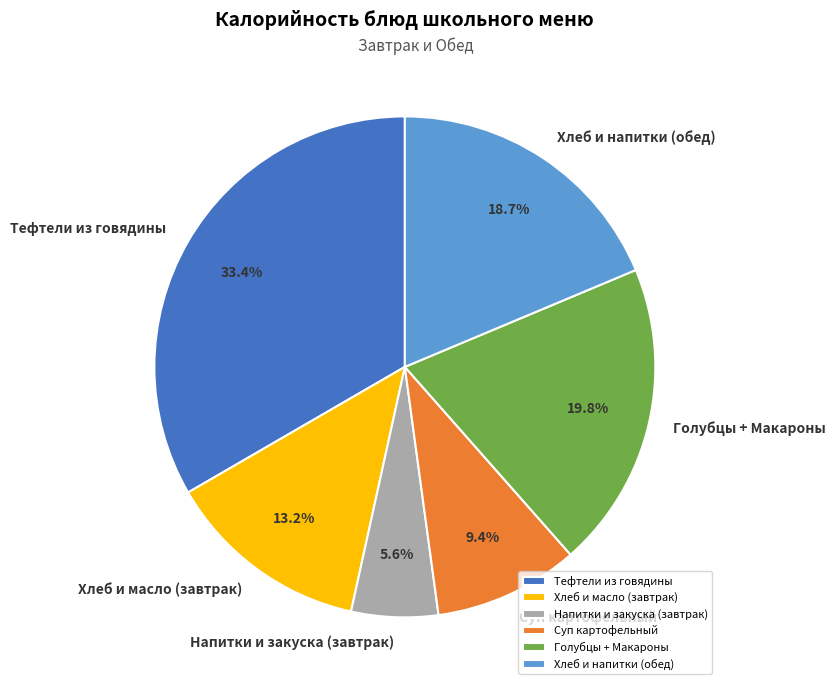

What percentage is NOT represented by Напитки и закуска (завтрак)?

94.4%